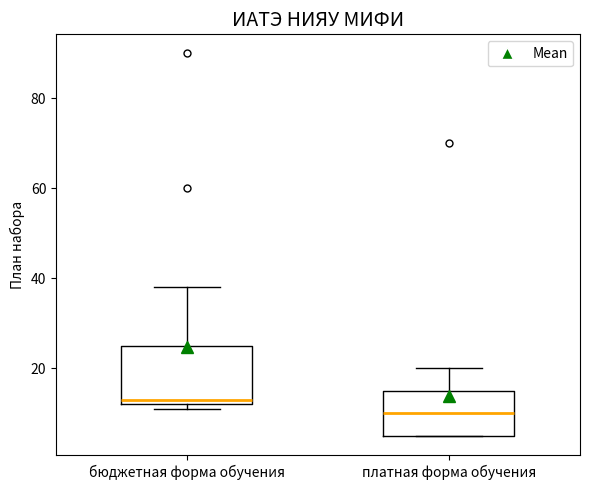

Which box has the highest median line?

бюджетная форма обучения